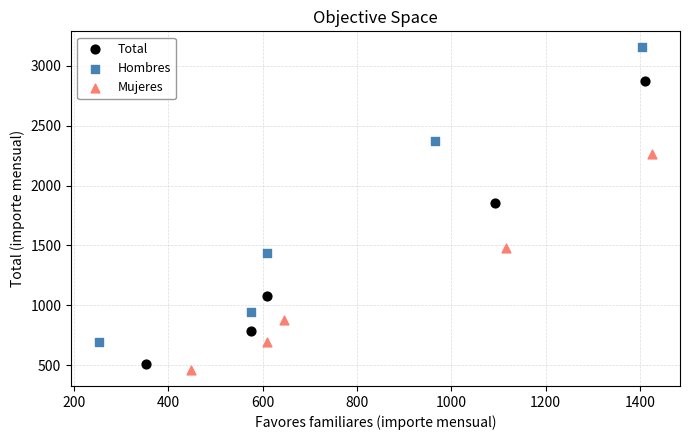

What are all the series names shown in the legend?

Total, Hombres, Mujeres